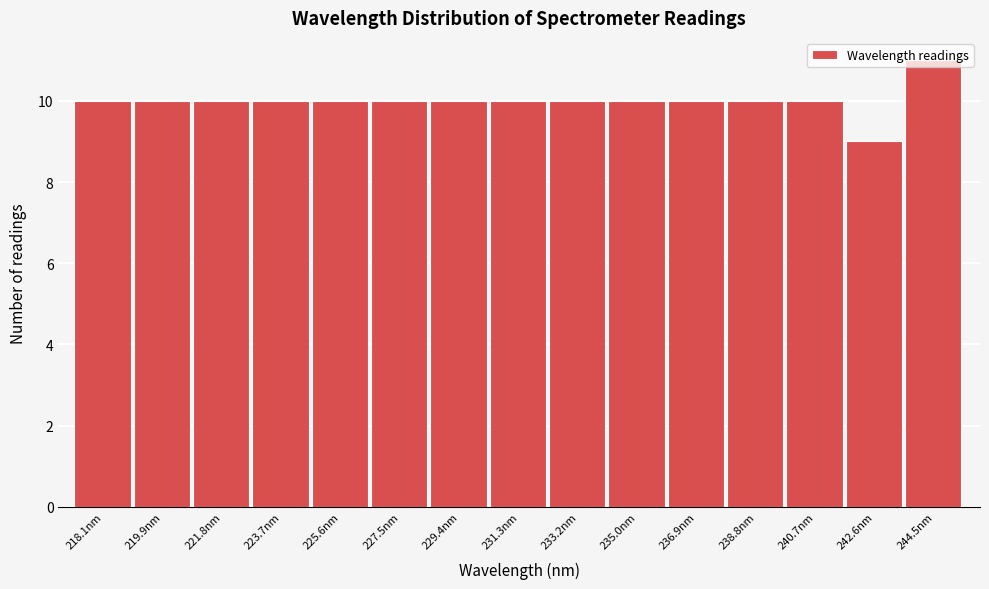

What is the sum of all values?

150